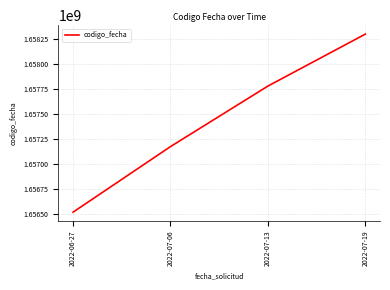

Read the value at 2022-07-19, to the nearest 10.

1658300140